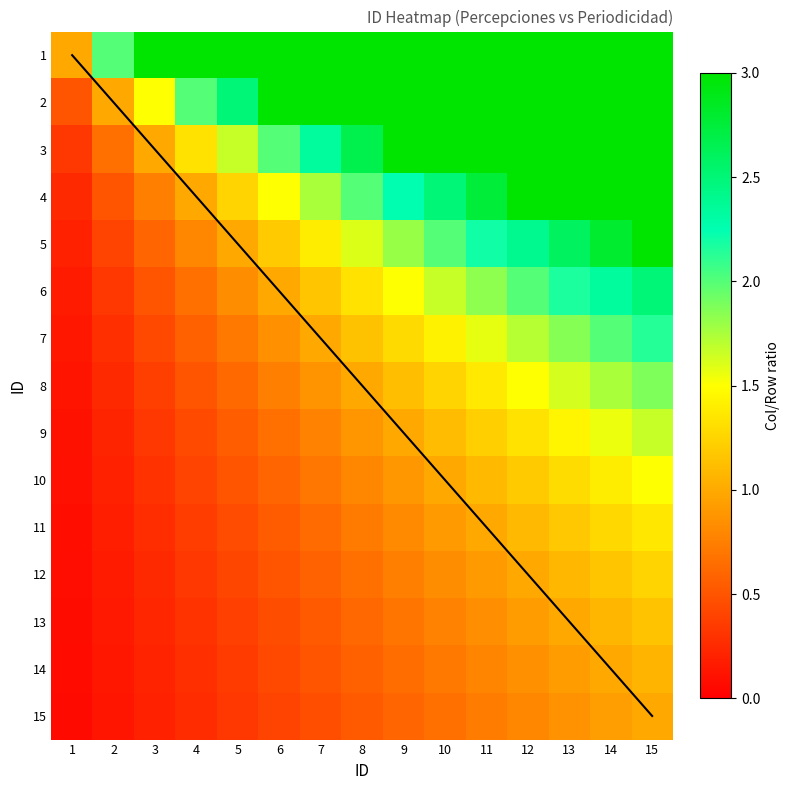

Is the value of 8 at 4 greater than the value of 10 at 12?

No